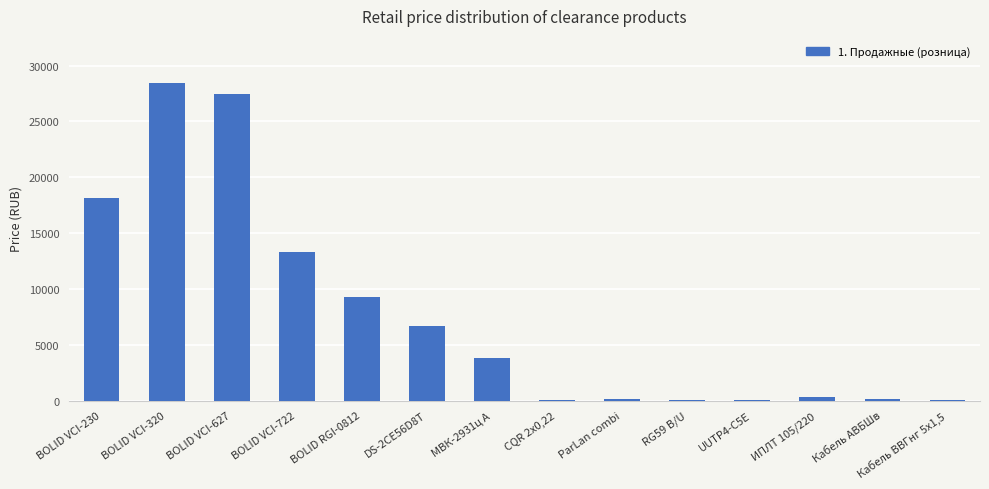

What is the sum of all values?

107722.8